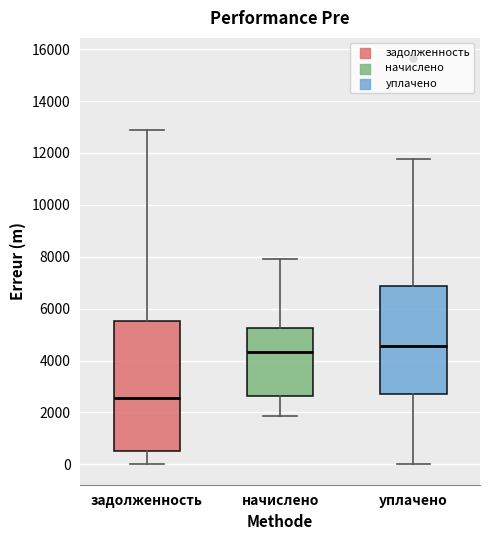

Comparing the boxes themselves (not the whiskers), which one is the tallest?

задолженность